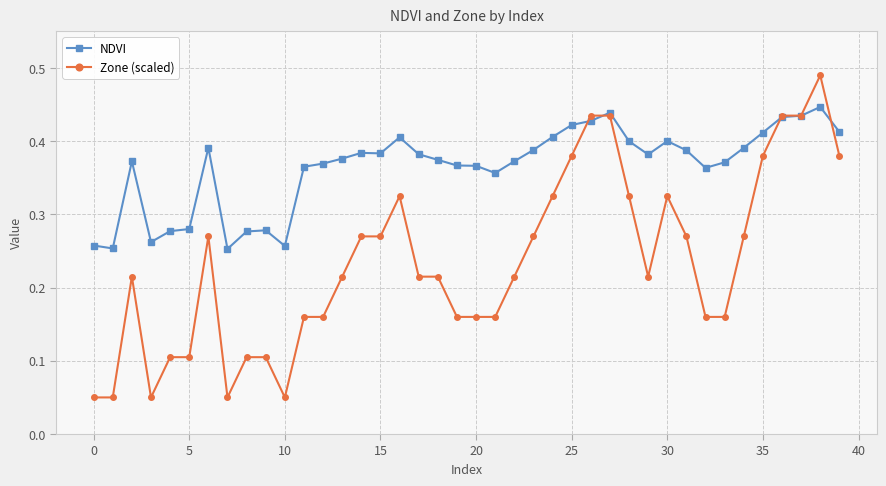

At how many categories does at least one series exceed 0?

40